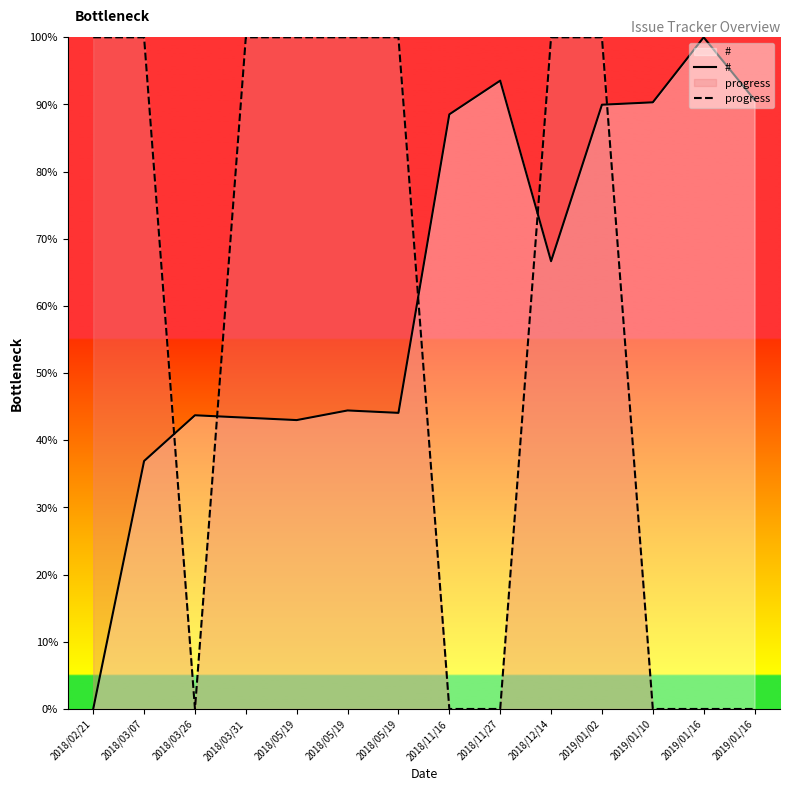

How many interior local valleys does the # series have?

3